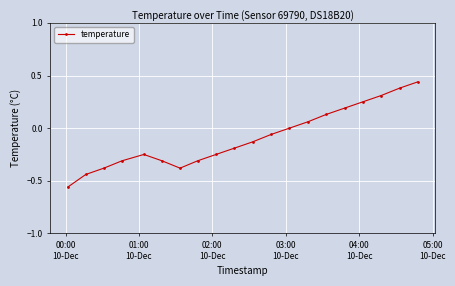

How many distinct data groups are displayed?

1